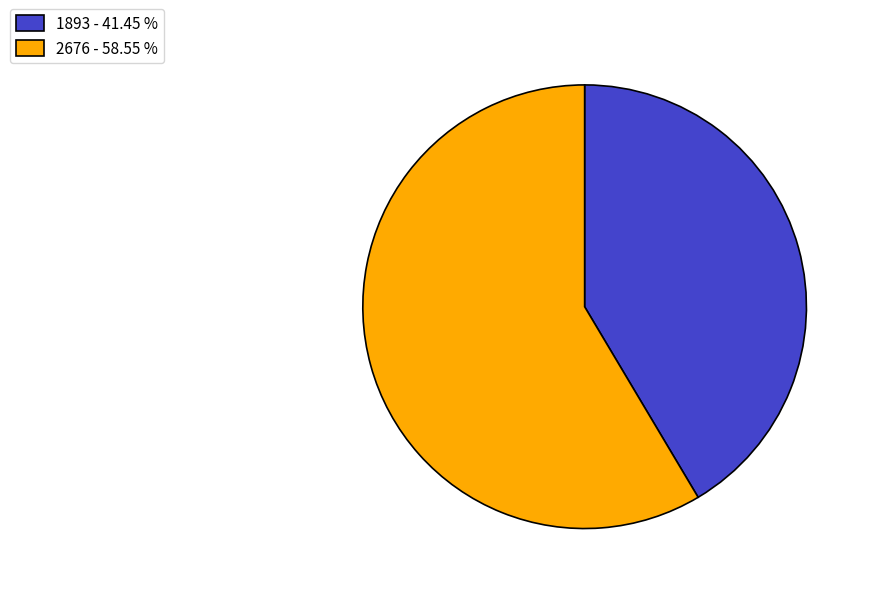

Does 2676 - 58.55 % represent more than half of the total?

Yes